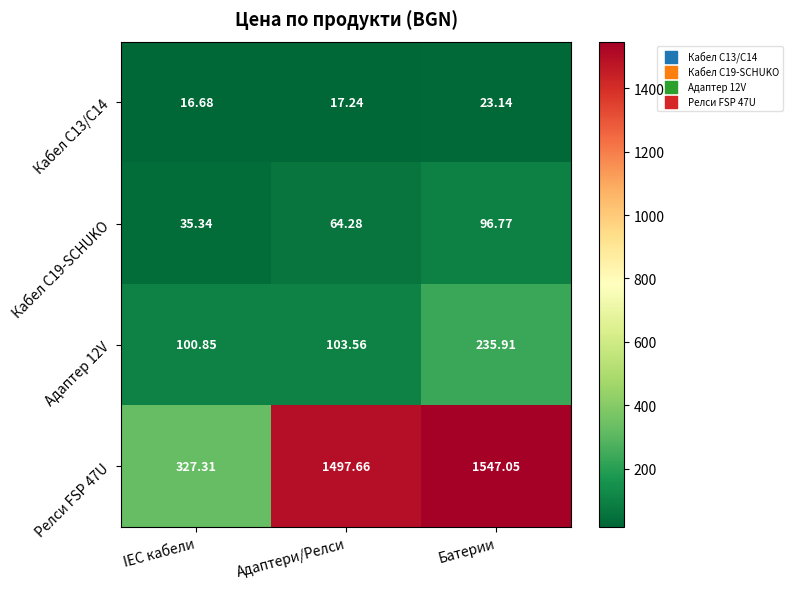

Which category has the lowest value in the Кабел C13/C14 series?

IEC кабели